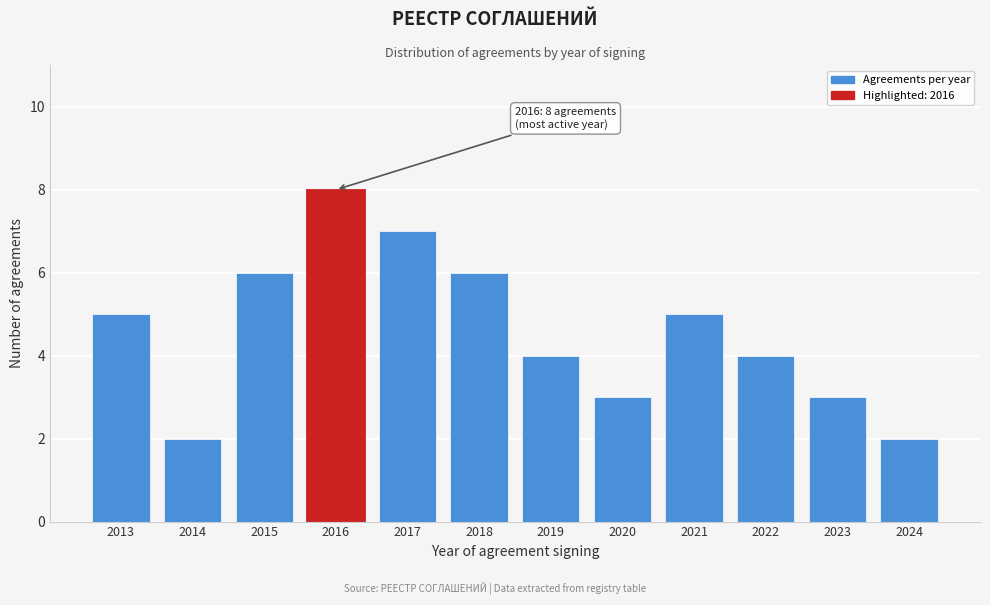

Reading left to right, list all the values displayed in this chart.

5	2	6	8	7	6	4	3	5	4	3	2